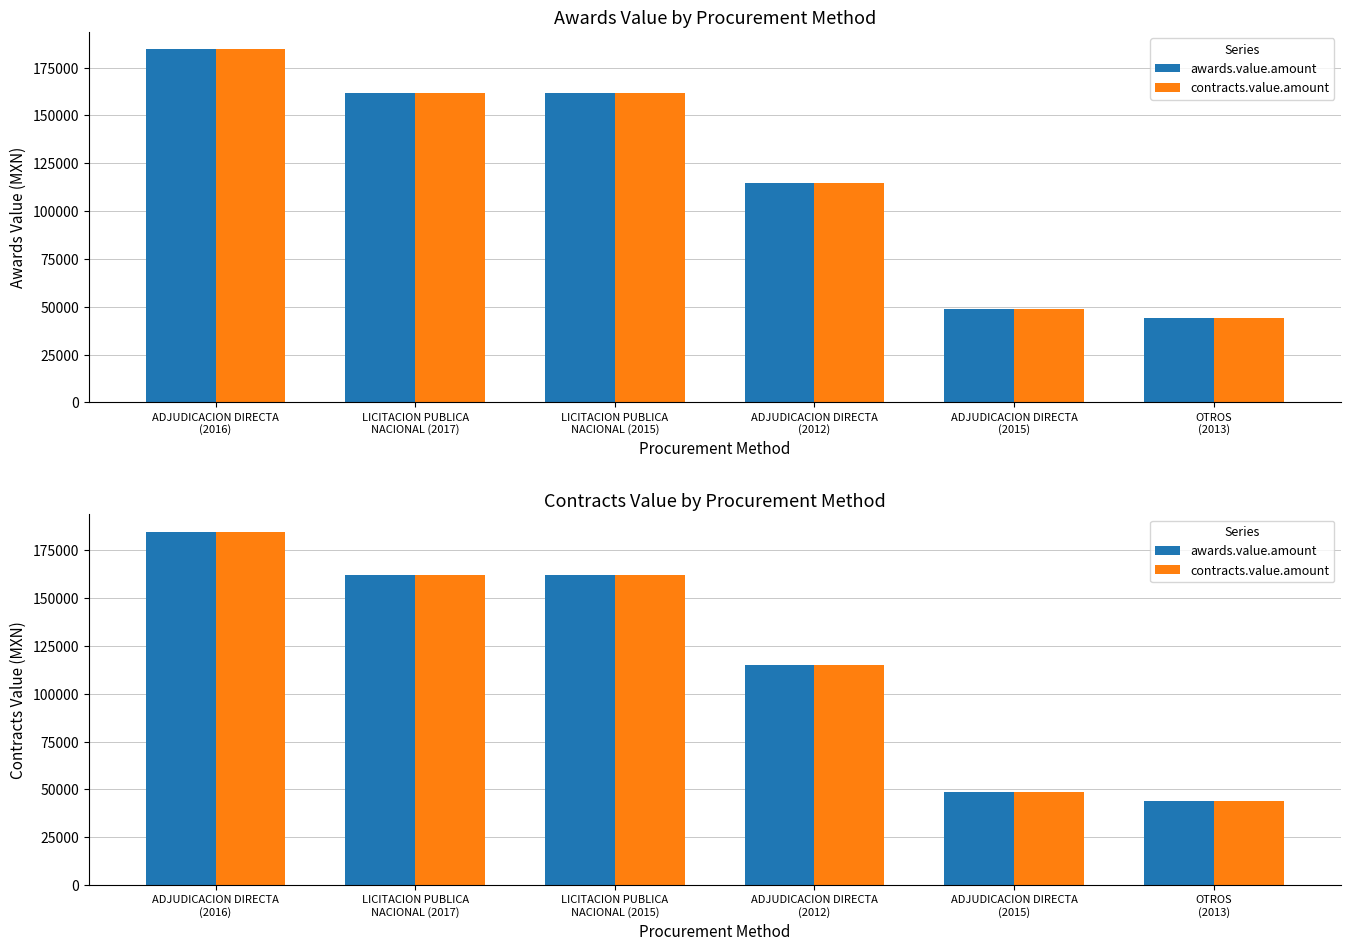

Does the chart contain any negative values?

No